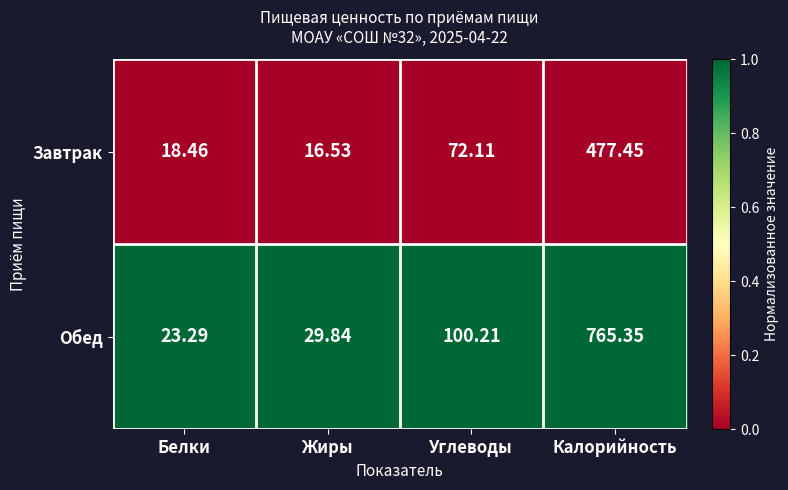

What is the total value across all series at Углеводы?

172.3